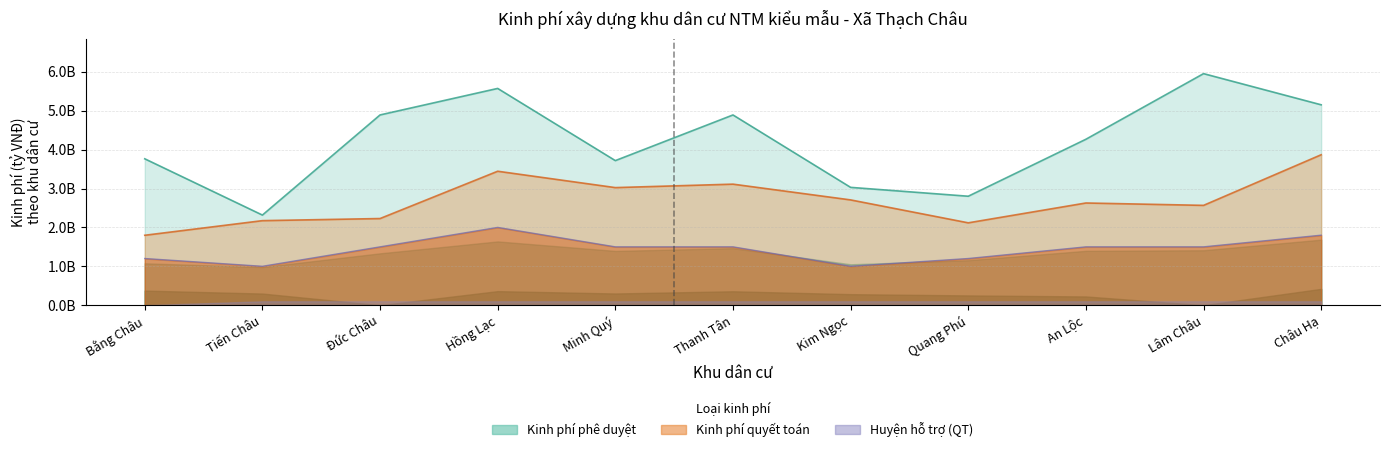

What is the difference between the maximum and minimum values in the Kinh phí quyết toán series?

2070856700